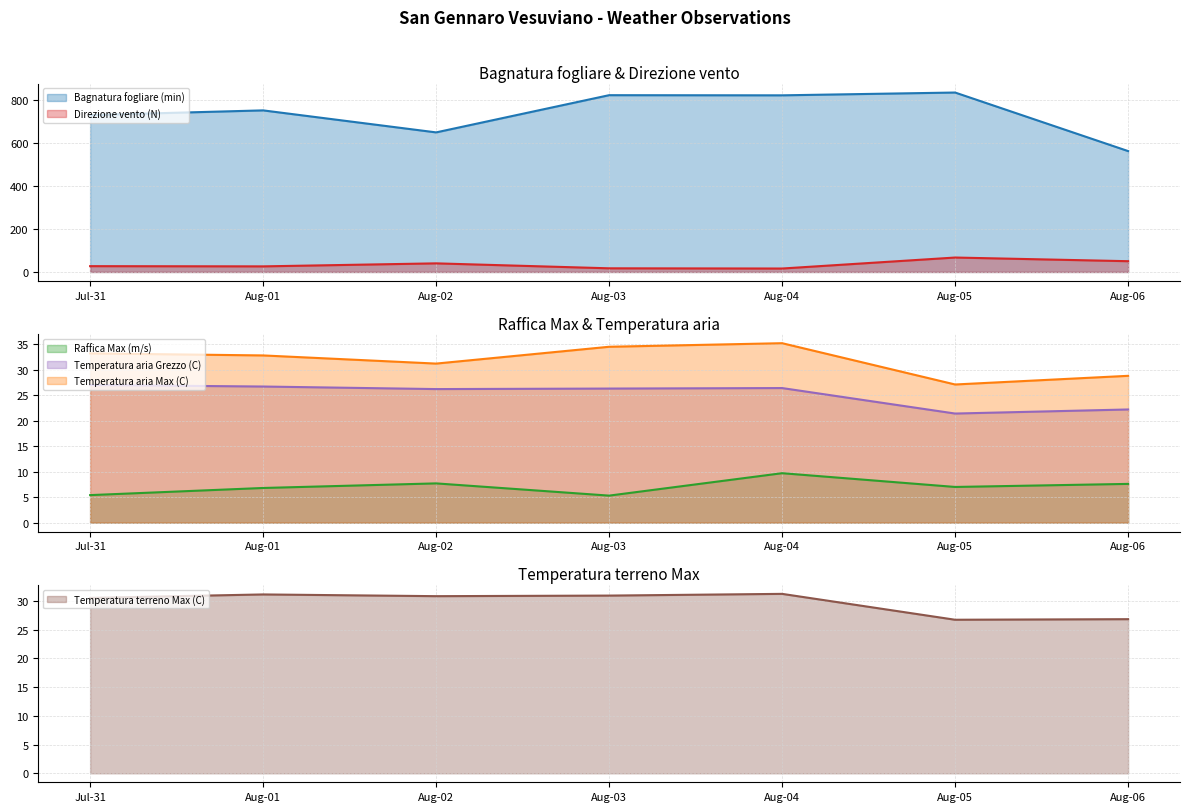

Where is the first local maximum for Temperatura aria Max (C)?

Aug-04